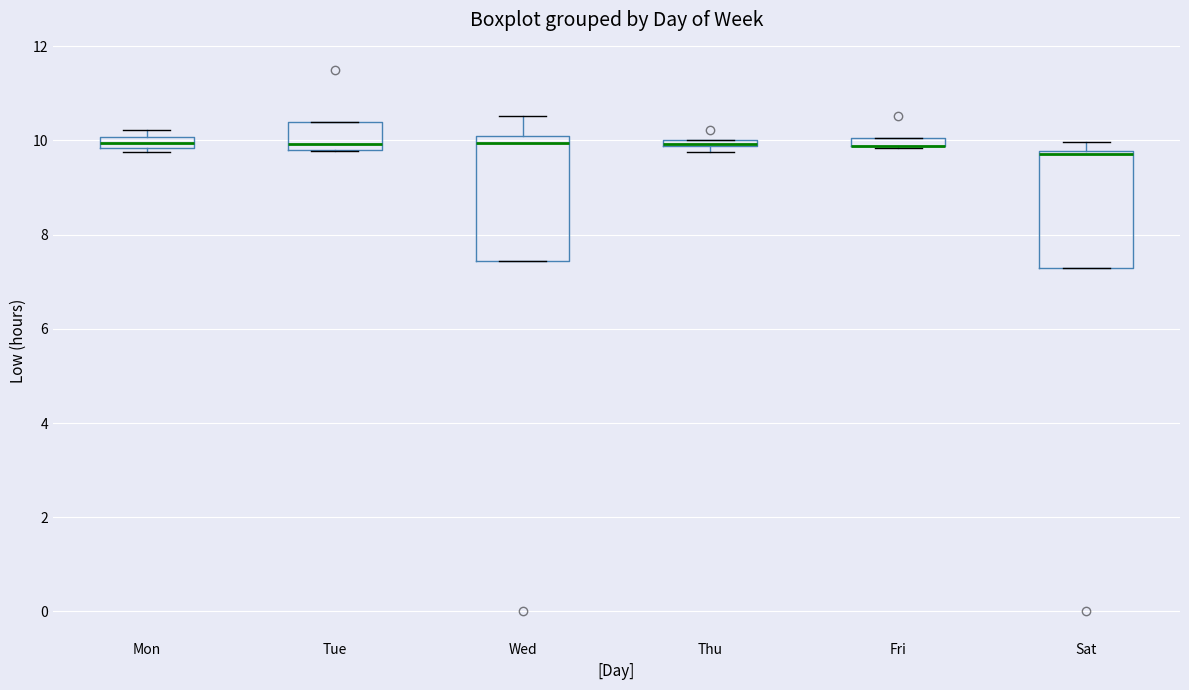

Where is the lower edge of the box for Thu on the y-axis? The values are not printed on the chart, so give them approximately, as read against the axis.

9.8